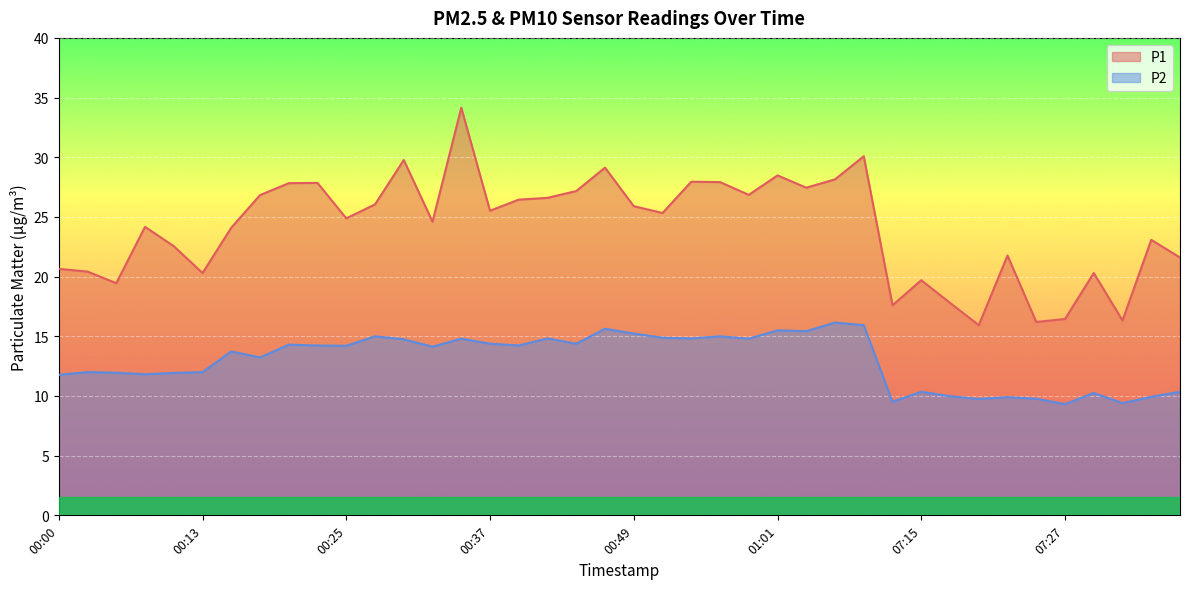

What is the average value of the P1 series?

24.1